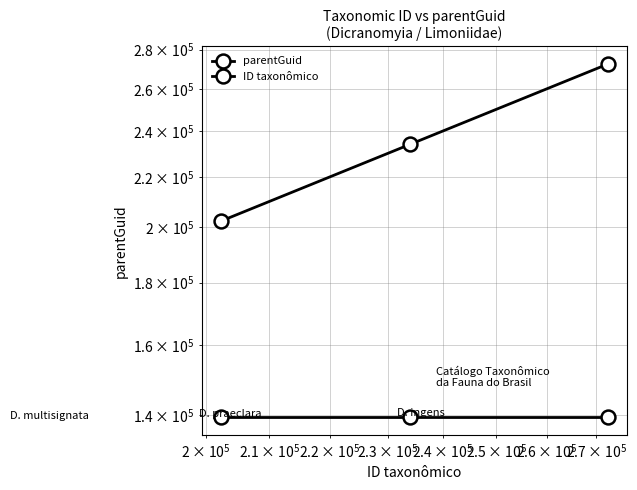

Rank the series by their maximum value, from lowest to highest.

parentGuid, ID taxonômico